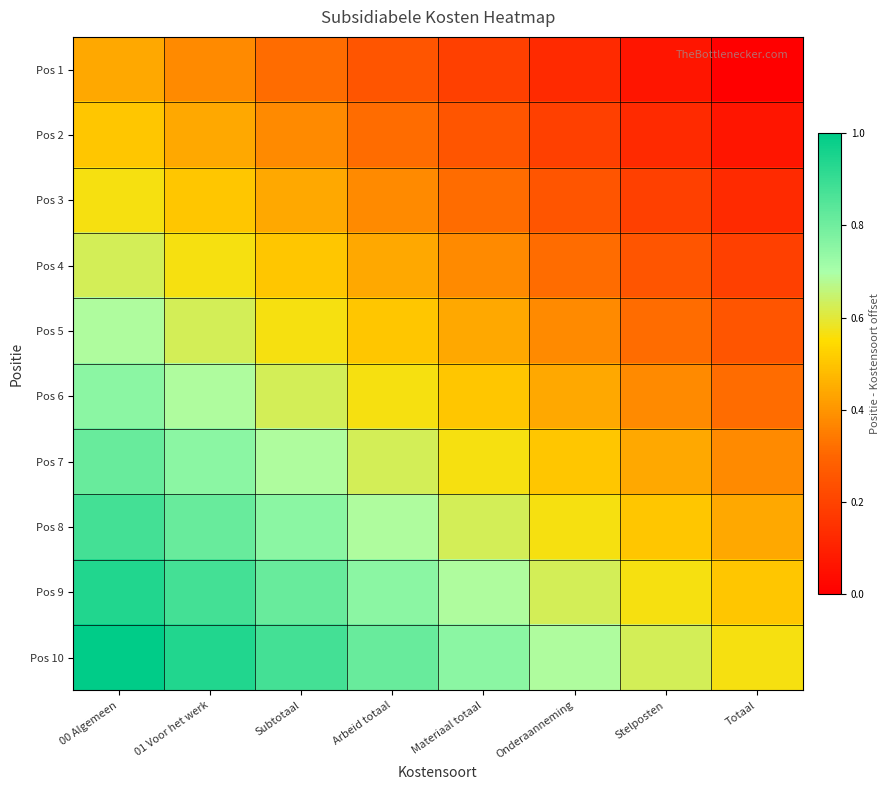

List the series in order of their peak value, highest first.

Pos 10, Pos 9, Pos 8, Pos 7, Pos 6, Pos 5, Pos 4, Pos 3, Pos 2, Pos 1